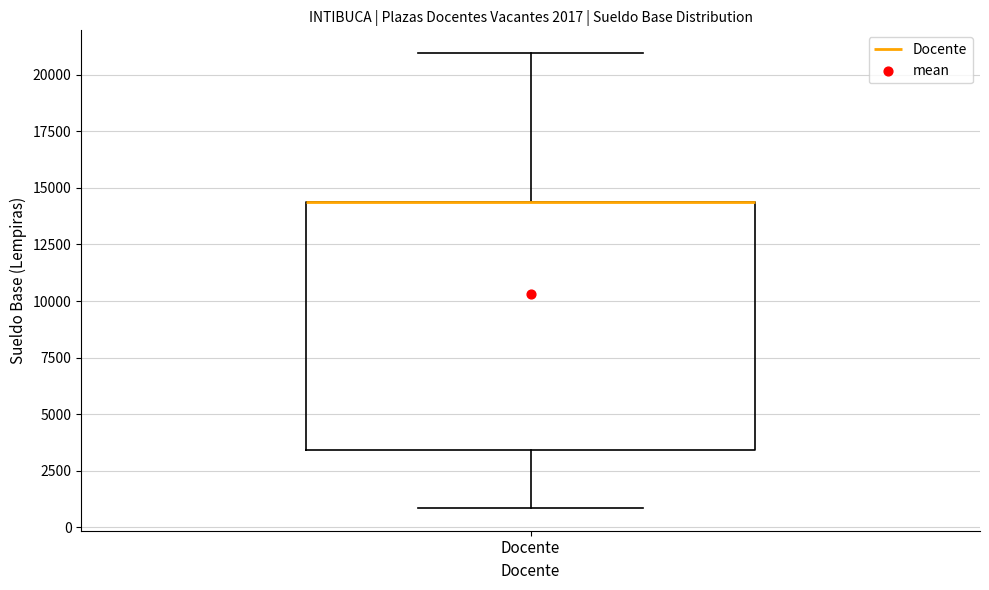

Read this box plot against the y-axis: the position of the median line, the range covered by the box, and the ends of both whiskers. The values are not printed on the chart, so give them approximately, as read against the axis.

median 14500 (drawn on the box's upper edge), box 3500 to 14500, whiskers 1000 to 21000